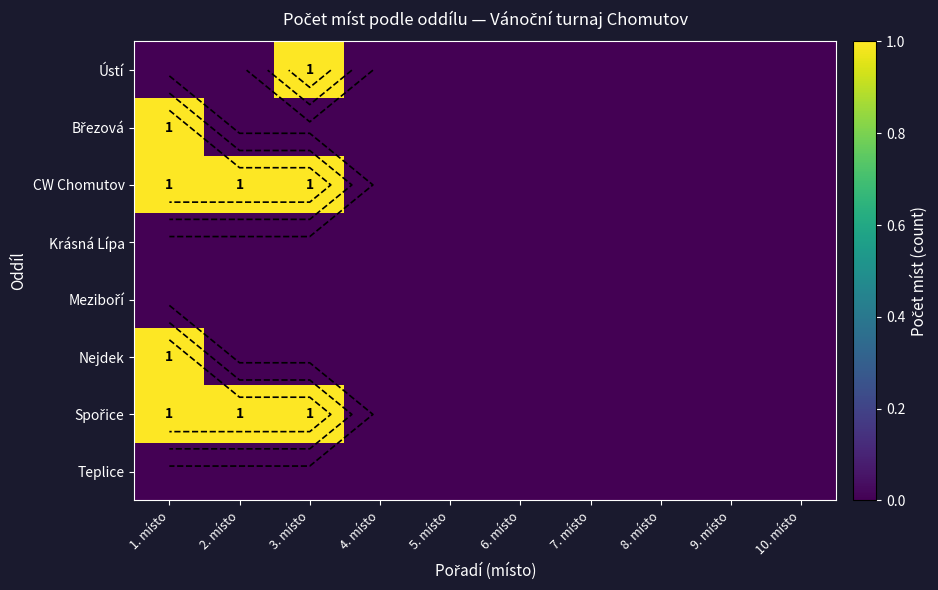

True or false: Spořice has a value of 0 at 5. místo.

True